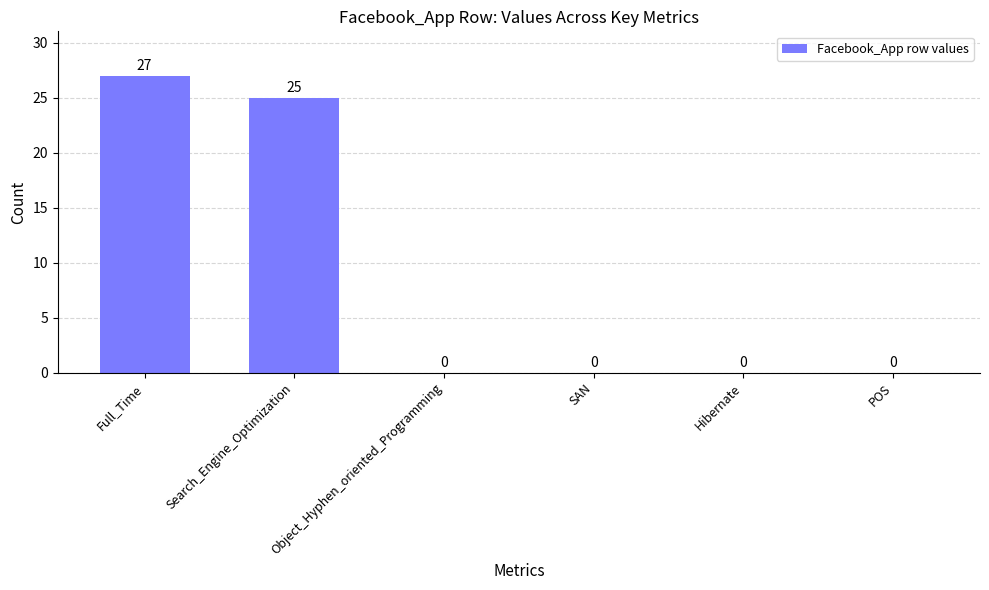

What is the sum of all values?

52